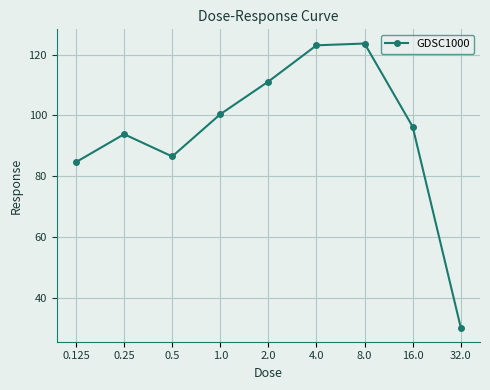

What is the label of the 5th point from the left?

2.0